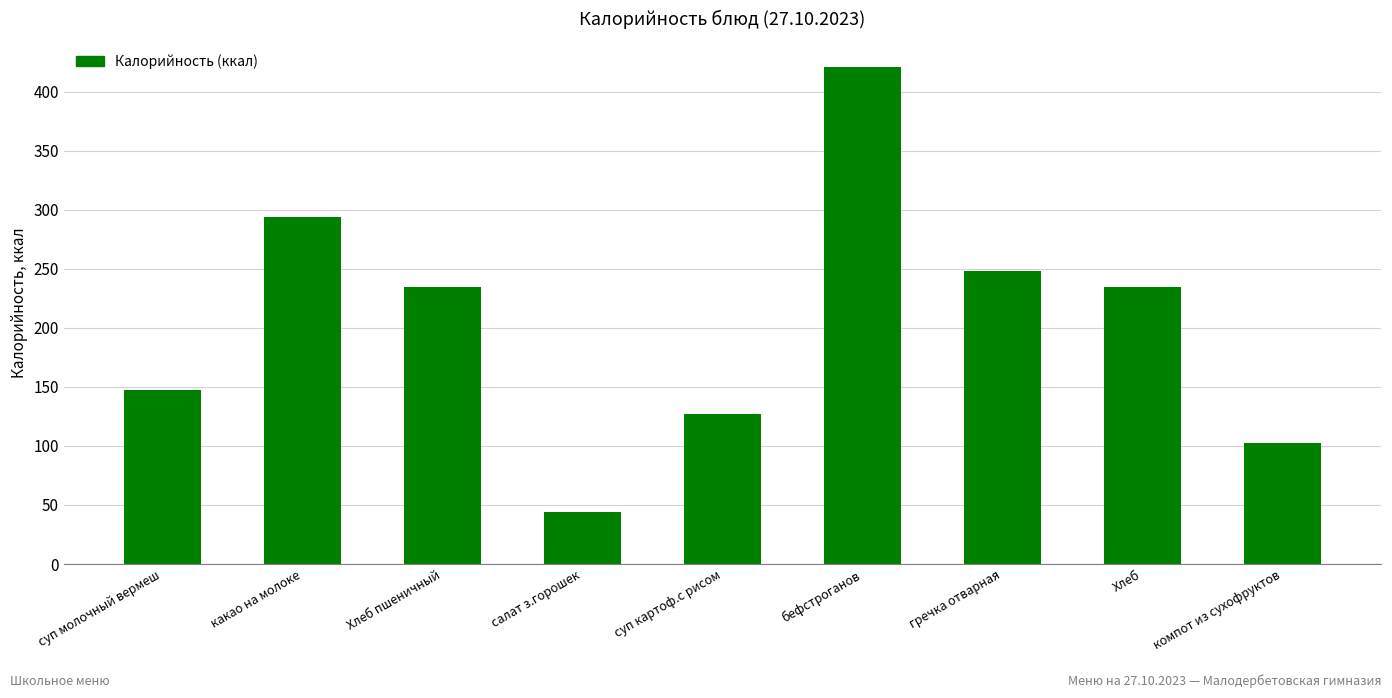

What is the change in value from бефстроганов to гречка отварная?

-173.0